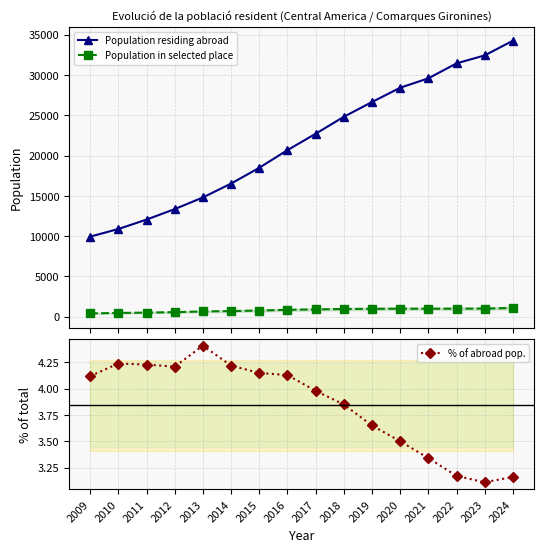

The % of abroad pop. series shows 6.8 at 2009. True or false?

False